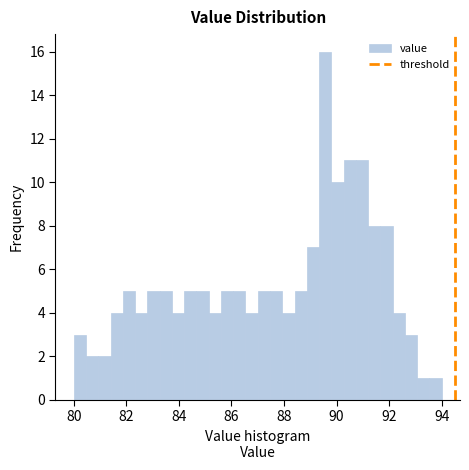

Read against the x-axis, roughly where is the centre of the tallest bar?

89.6